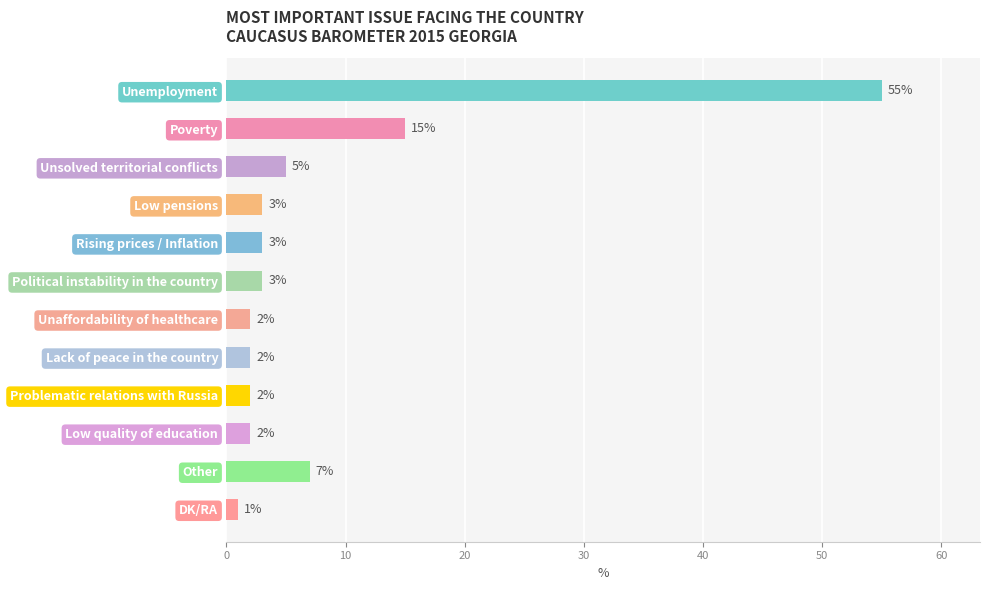

What is the change in value from Unsolved territorial conflicts to Lack of peace in the country?

-3